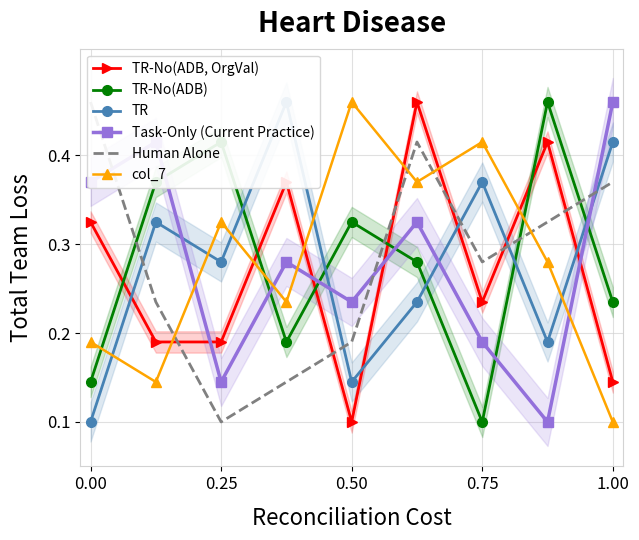

True or false: TR-No(ADB) and col_7 intersect in this chart.

True